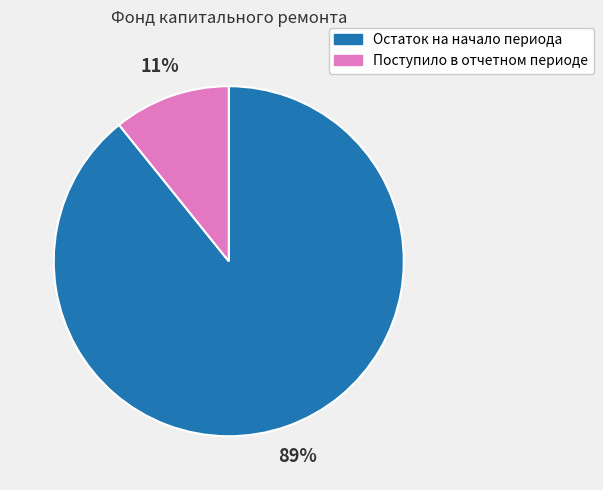

Is there a majority slice in this chart?

Yes